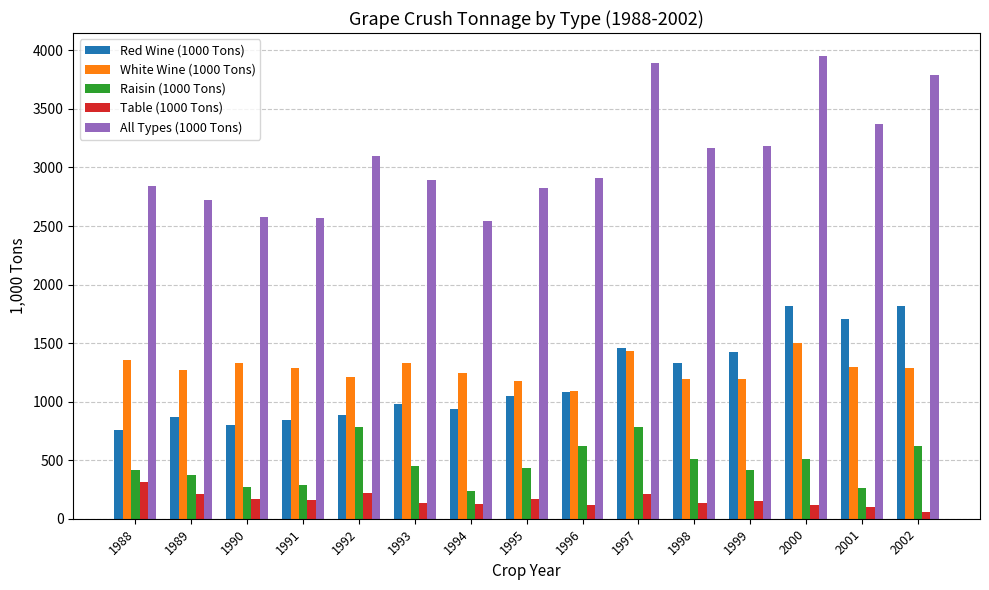

What is the difference between the highest and lowest values at 1998?

3034